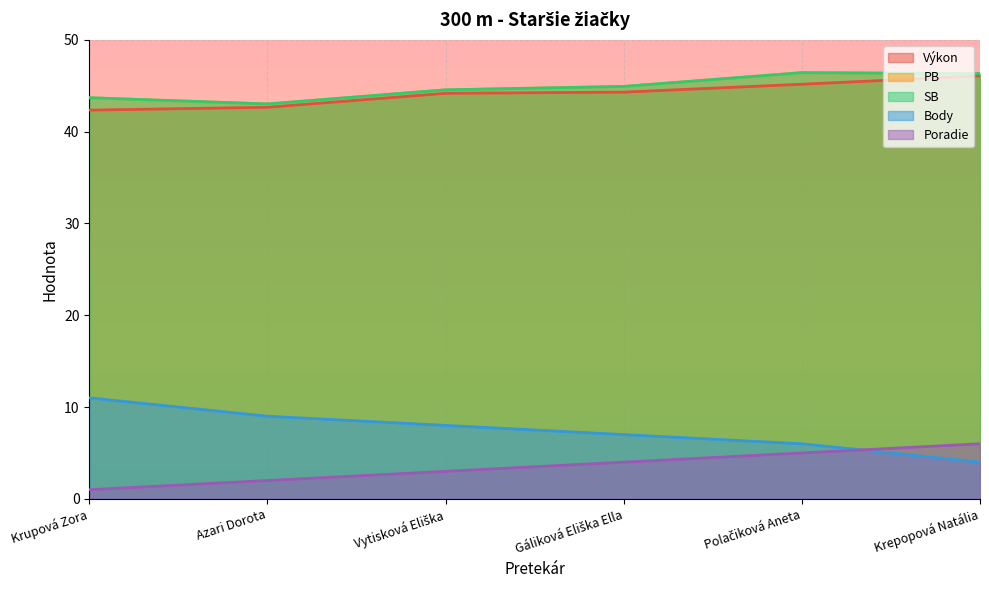

At how many categories does at least one series exceed 13?

6